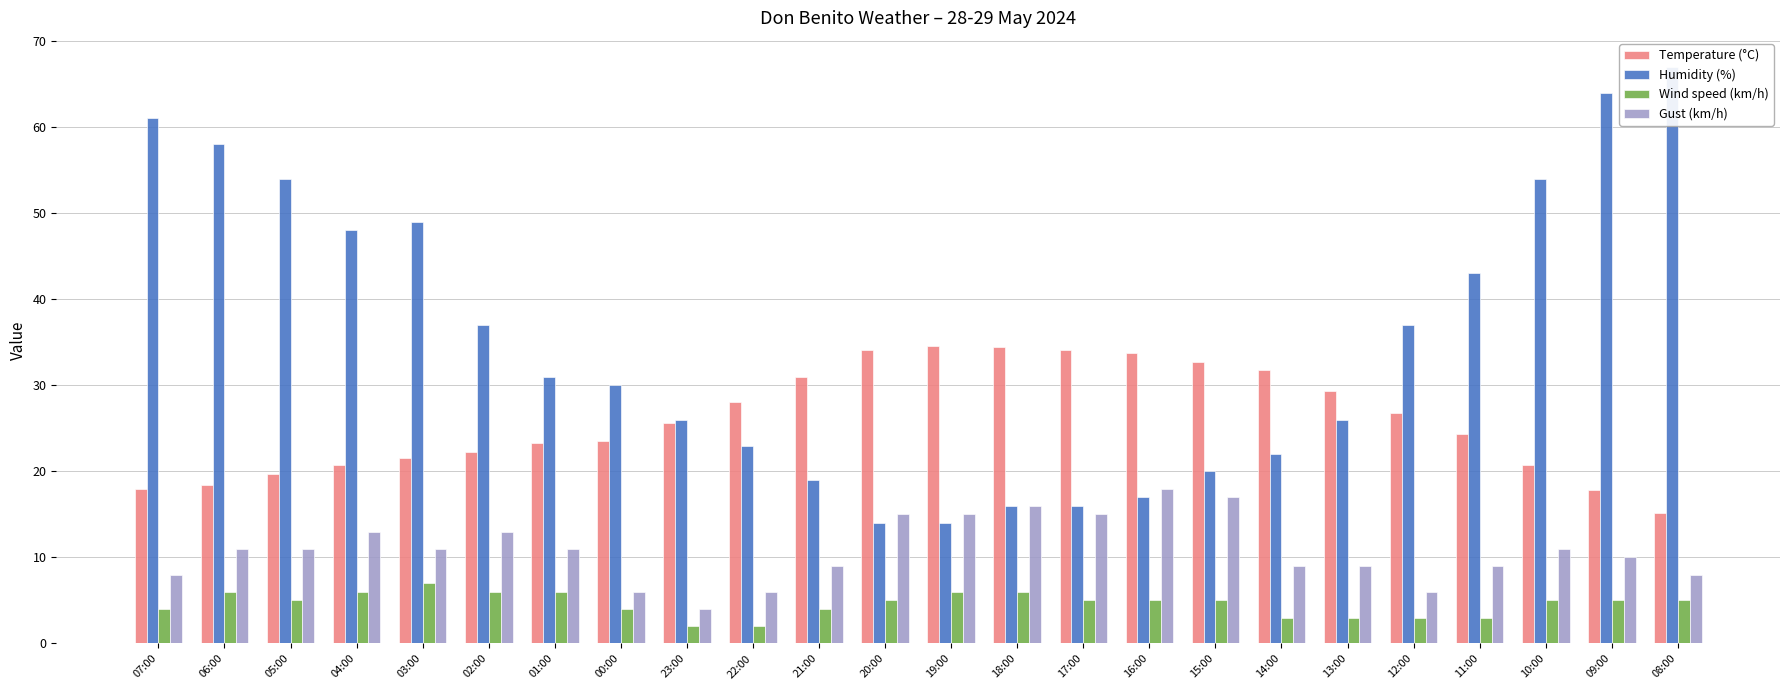

Reading right to left, list all the values displayed in this chart.

Temperature (°C): 08:00=15.2	09:00=17.8	10:00=20.7	11:00=24.3	12:00=26.8	13:00=29.3	14:00=31.8	15:00=32.7	16:00=33.7	17:00=34.1	18:00=34.5	19:00=34.6	20:00=34.1	21:00=30.9	22:00=28.0	23:00=25.6	00:00=23.5	01:00=23.3	02:00=22.3	03:00=21.5	04:00=20.7	05:00=19.7	06:00=18.4	07:00=17.9
Humidity (%): 08:00=67.0	09:00=64.0	10:00=54.0	11:00=43.0	12:00=37.0	13:00=26.0	14:00=22.0	15:00=20.0	16:00=17.0	17:00=16.0	18:00=16.0	19:00=14.0	20:00=14.0	21:00=19.0	22:00=23.0	23:00=26.0	00:00=30.0	01:00=31.0	02:00=37.0	03:00=49.0	04:00=48.0	05:00=54.0	06:00=58.0	07:00=61.0
Wind speed (km/h): 08:00=5.0	09:00=5.0	10:00=5.0	11:00=3.0	12:00=3.0	13:00=3.0	14:00=3.0	15:00=5.0	16:00=5.0	17:00=5.0	18:00=6.0	19:00=6.0	20:00=5.0	21:00=4.0	22:00=2.0	23:00=2.0	00:00=4.0	01:00=6.0	02:00=6.0	03:00=7.0	04:00=6.0	05:00=5.0	06:00=6.0	07:00=4.0
Gust (km/h): 08:00=8.0	09:00=10.0	10:00=11.0	11:00=9.0	12:00=6.0	13:00=9.0	14:00=9.0	15:00=17.0	16:00=18.0	17:00=15.0	18:00=16.0	19:00=15.0	20:00=15.0	21:00=9.0	22:00=6.0	23:00=4.0	00:00=6.0	01:00=11.0	02:00=13.0	03:00=11.0	04:00=13.0	05:00=11.0	06:00=11.0	07:00=8.0